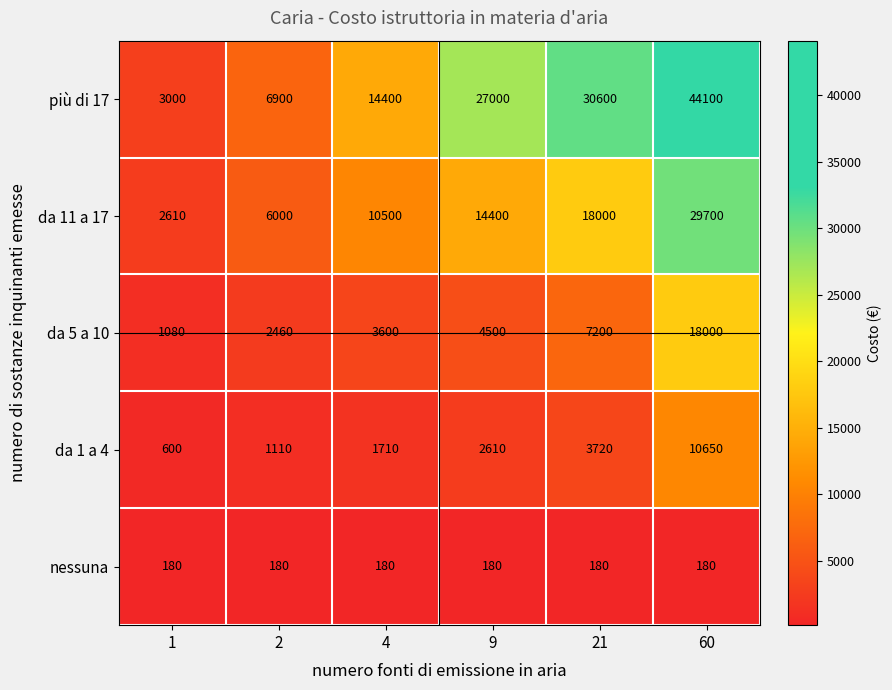

What is the highest value of the nessuna series?

180